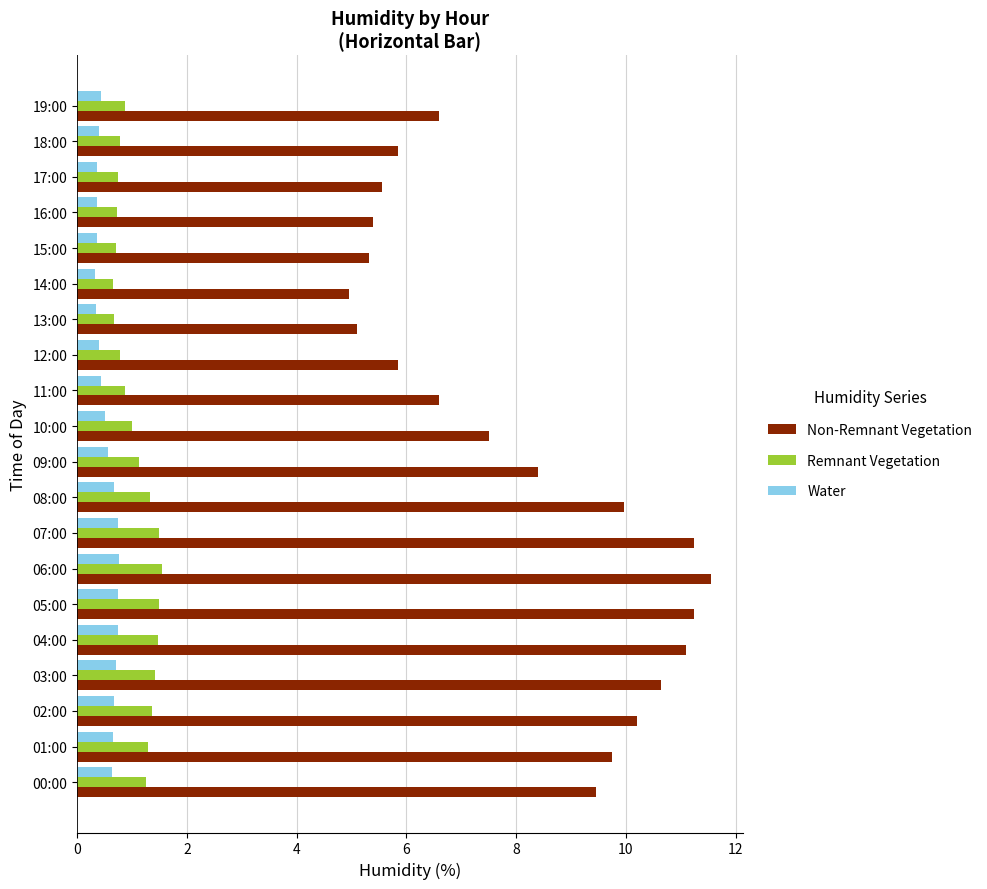

At which label is Non-Remnant Vegetation closest to 8?

09:00